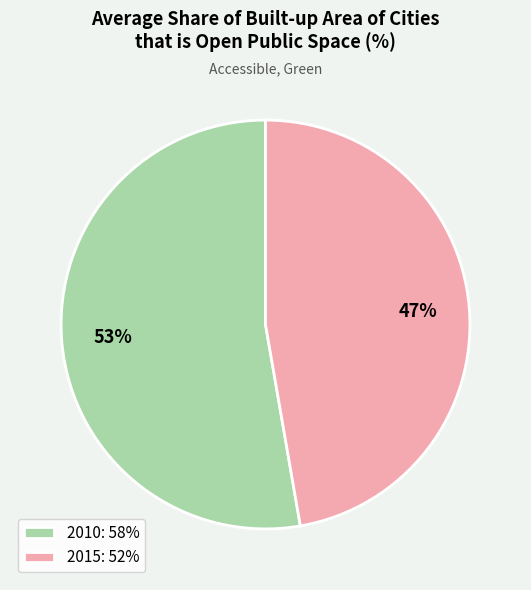

Approximately how many times larger is the value at 2010 compared to 2015?

1.1